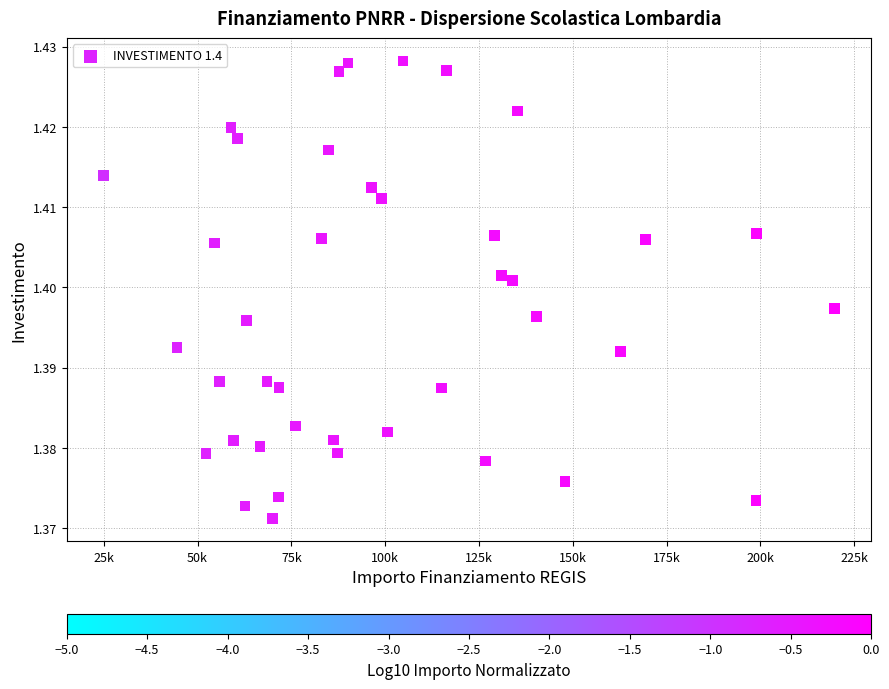

Count the number of points in this scatter plot.

40